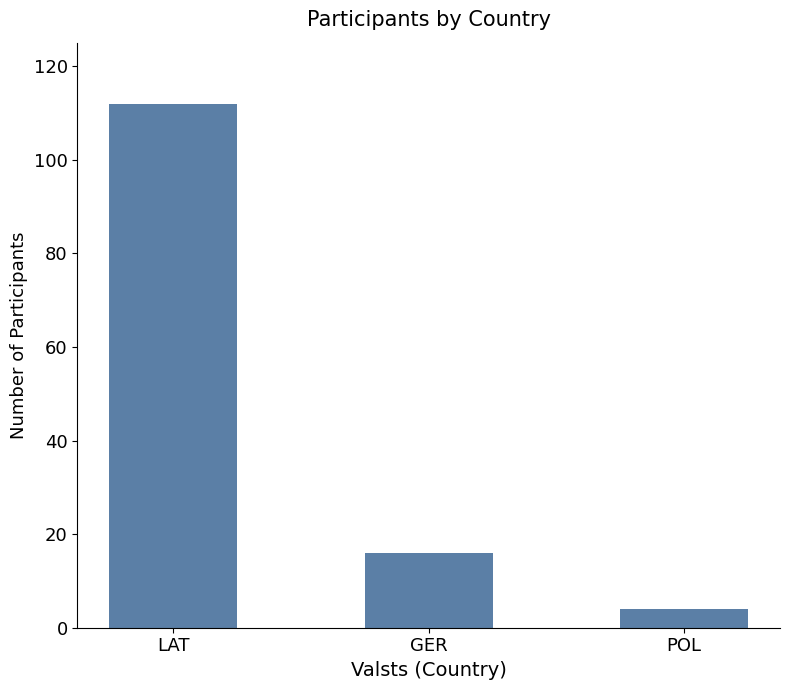

At which label is the value closest to 58?

GER